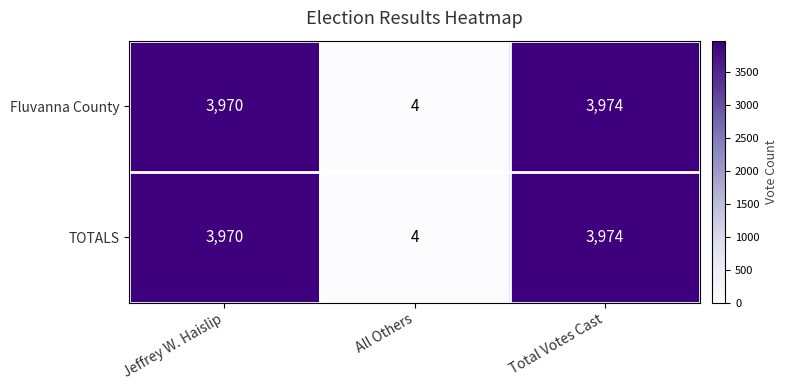

Which label corresponds to the smallest value in the chart?

All Others